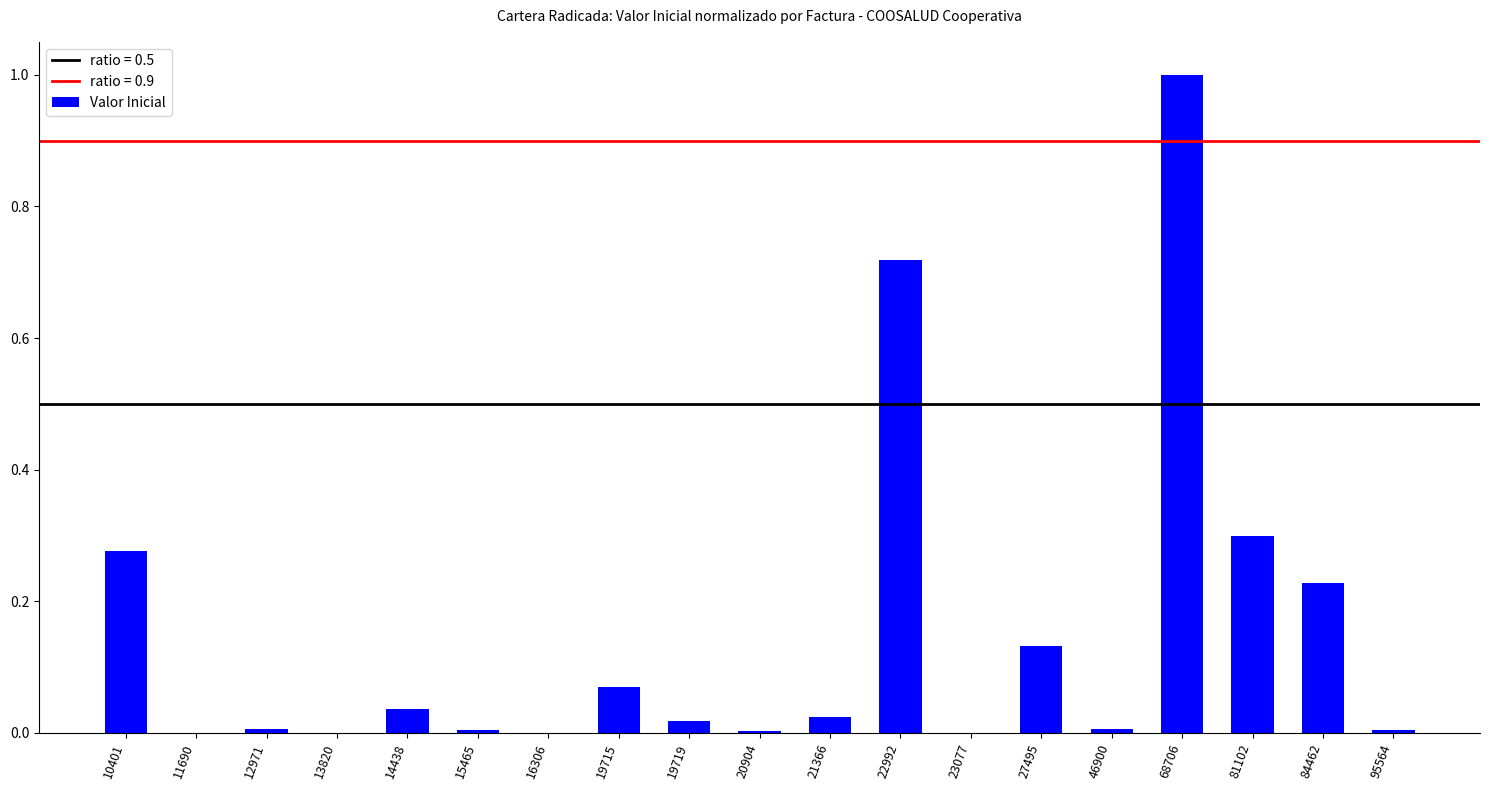

What is the sum of all values?

2.8